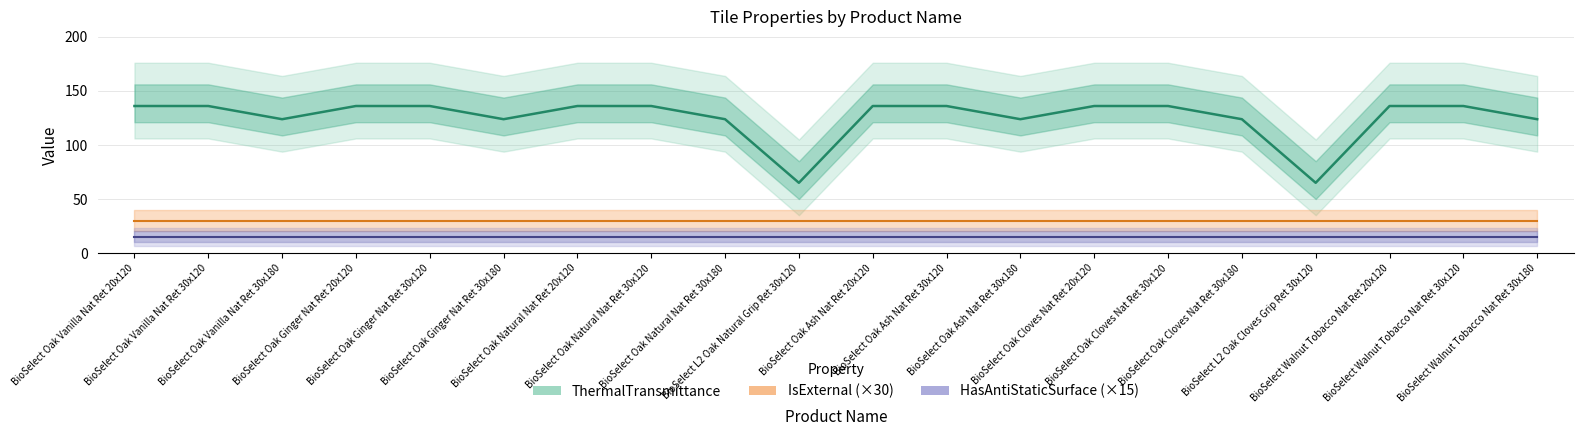

How many distinct data groups are displayed?

3